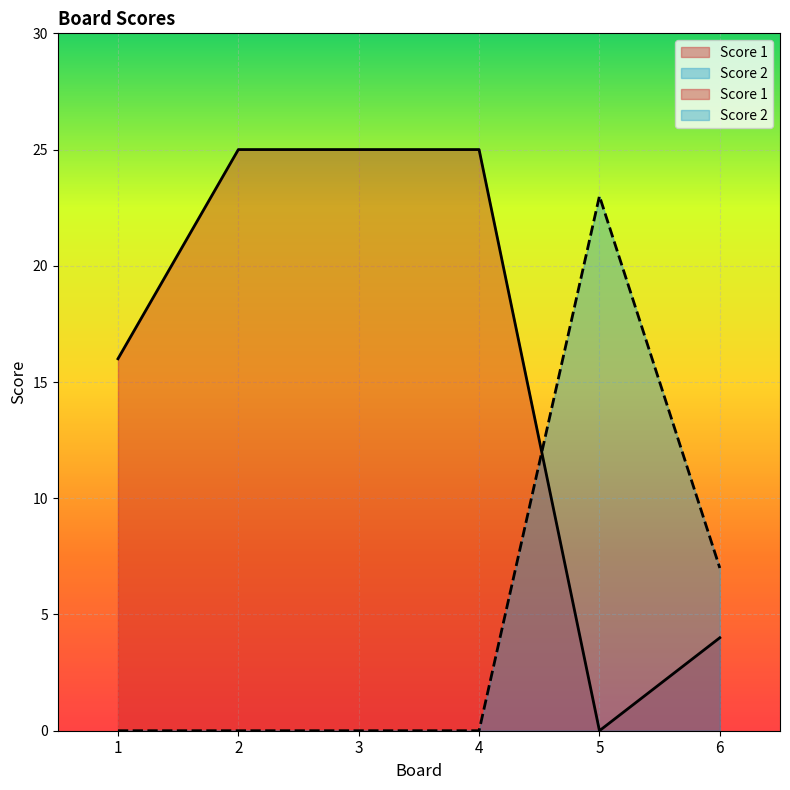

Reading left to right, what are all the values shown in this chart?

Score 1: 16	25	25	25	0	4
Score 2: 0	0	0	0	23	7